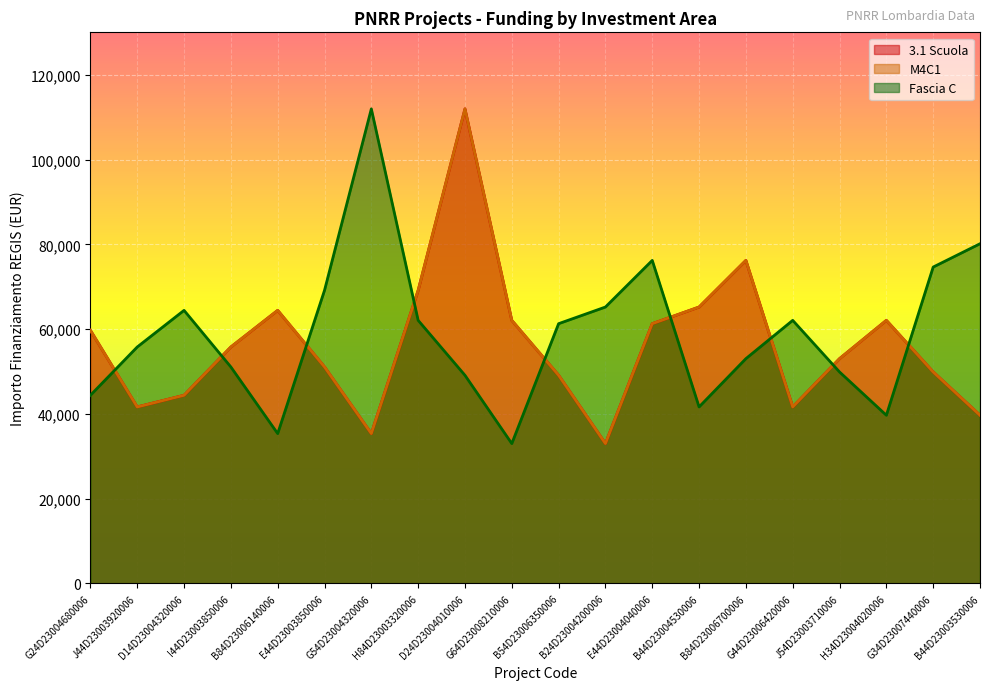

What is the label of the 4th point from the right?

J54D23003710006